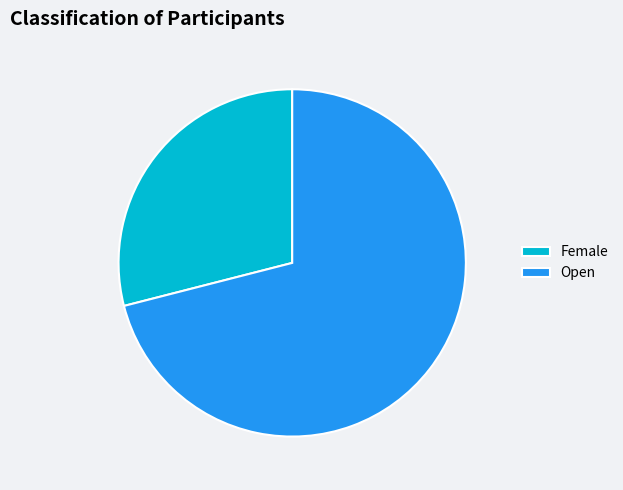

Between Open and Female, which is larger?

Open